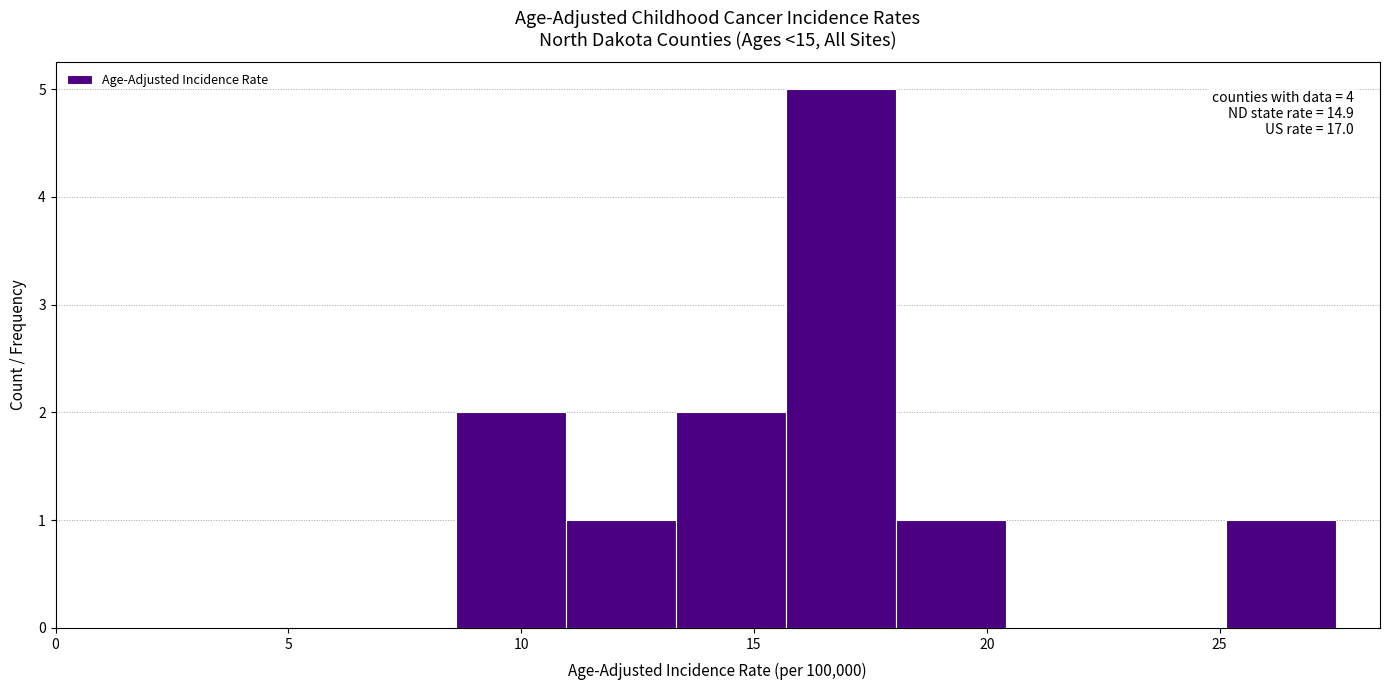

Over which range of the x-axis is the bar tallest?

15.5 to 18.0